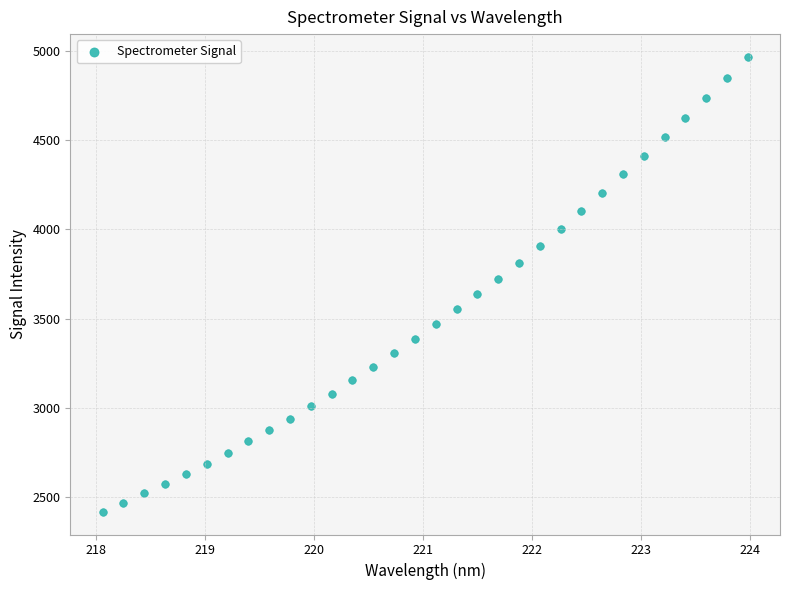

What is the range of Y values (max minus min)?

2549.3